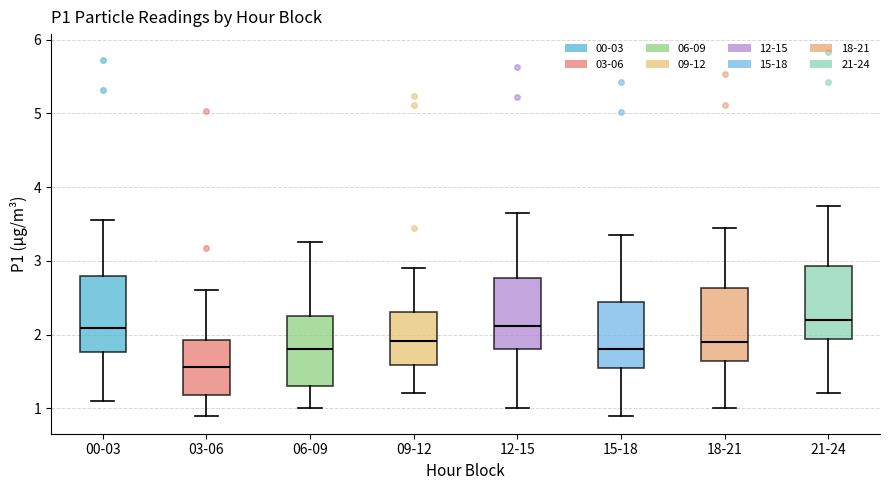

Which box has the lowest median line?

03-06